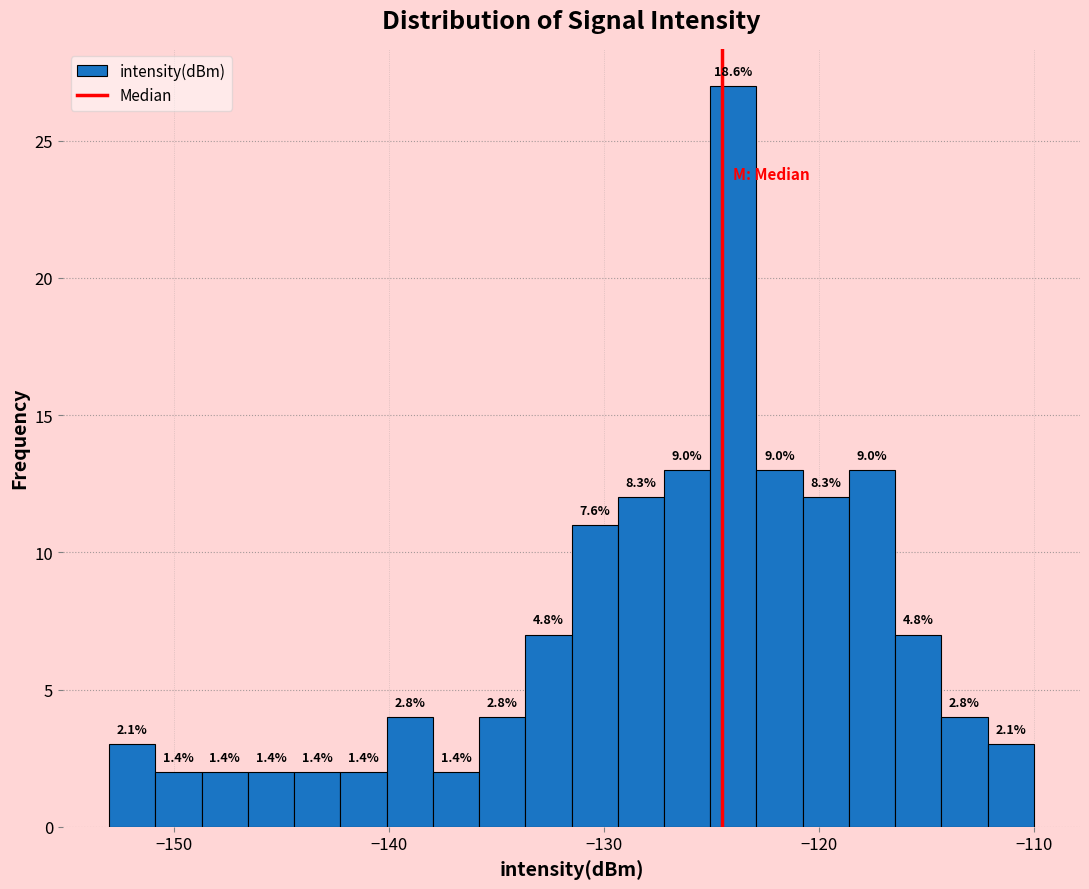

Read against the x-axis, roughly where is the centre of the tallest bar?

-124